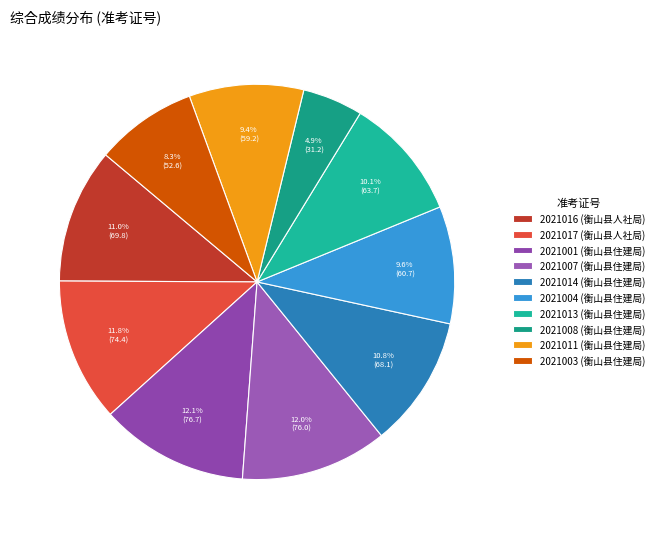

To the nearest percent, what portion does 2021007 represent?

12%